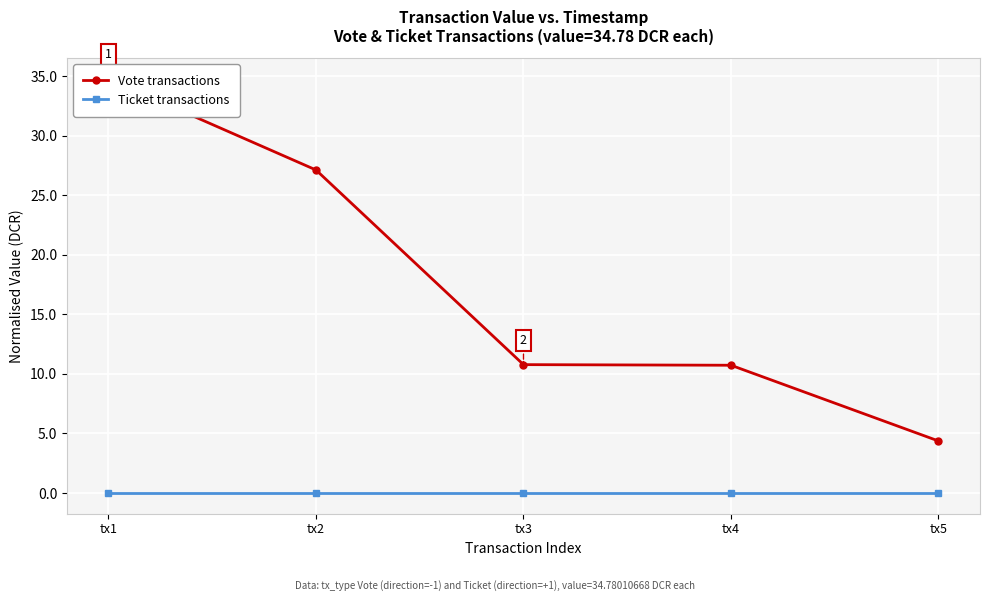

How many data points in Vote transactions are less than 10?

1